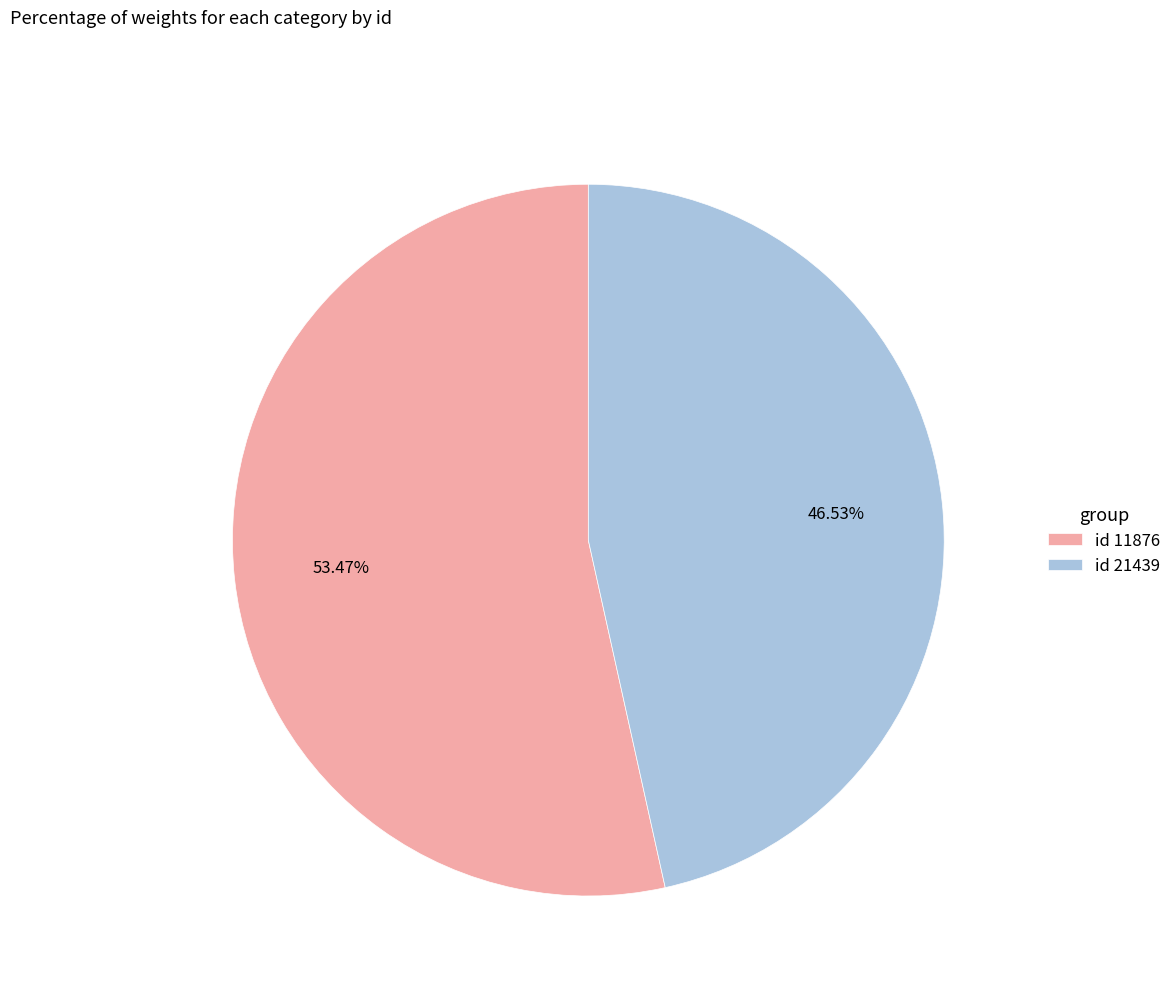

Does any single category account for the majority?

Yes